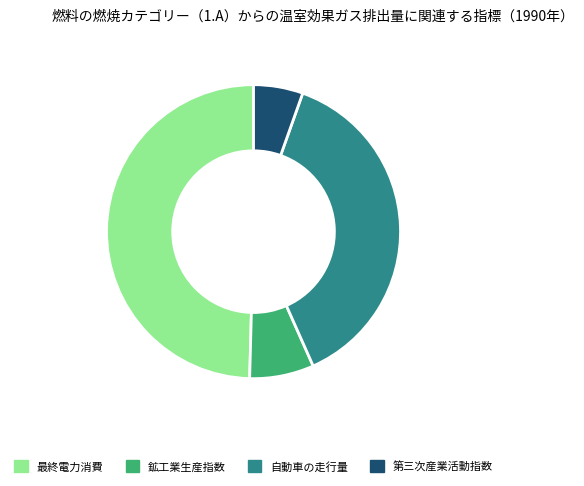

Is there any slice that represents more than half of the pie?

No